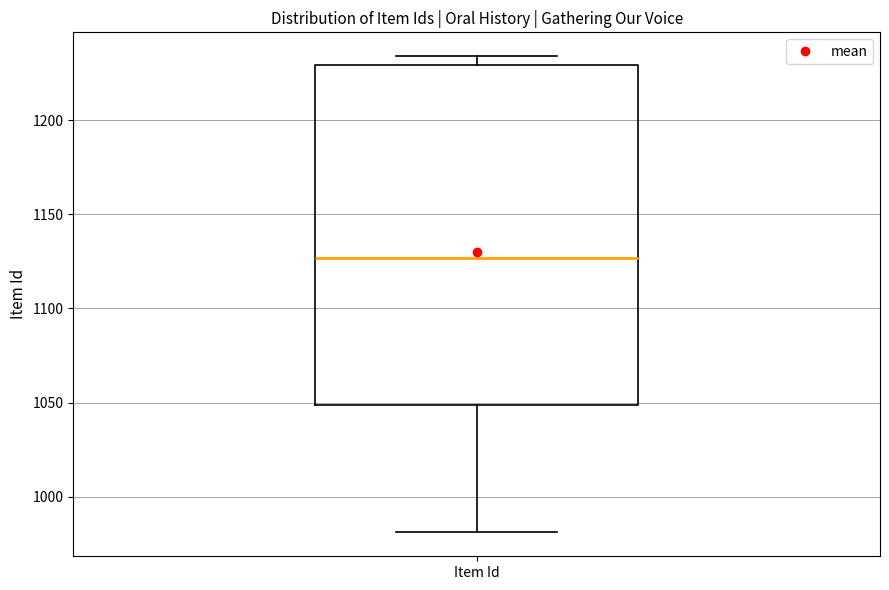

Where is the lower edge of the box for Item Id on the y-axis? The values are not printed on the chart, so give them approximately, as read against the axis.

1050